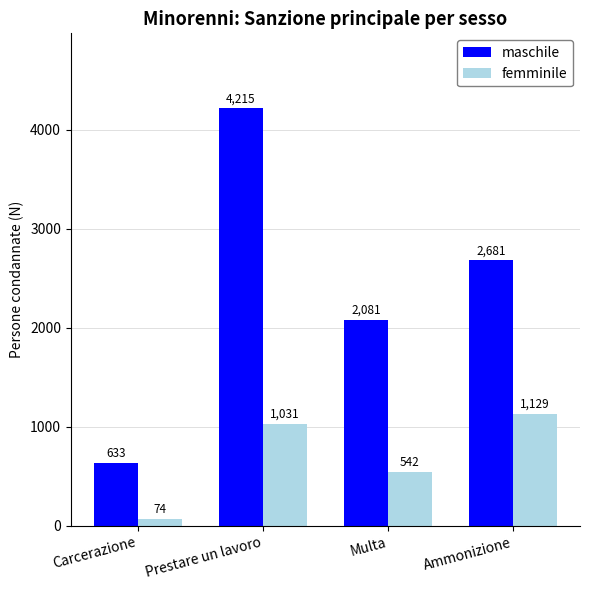

Between Prestare un lavoro and Ammonizione, which series saw the biggest shift?

maschile